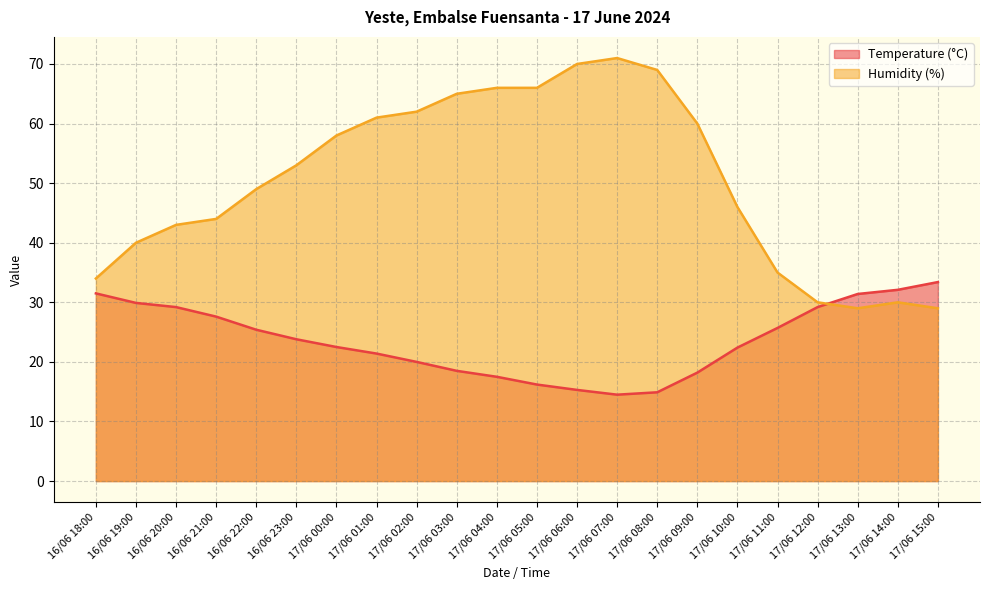

How many interior local valleys does the Temperature (°C) series have?

1